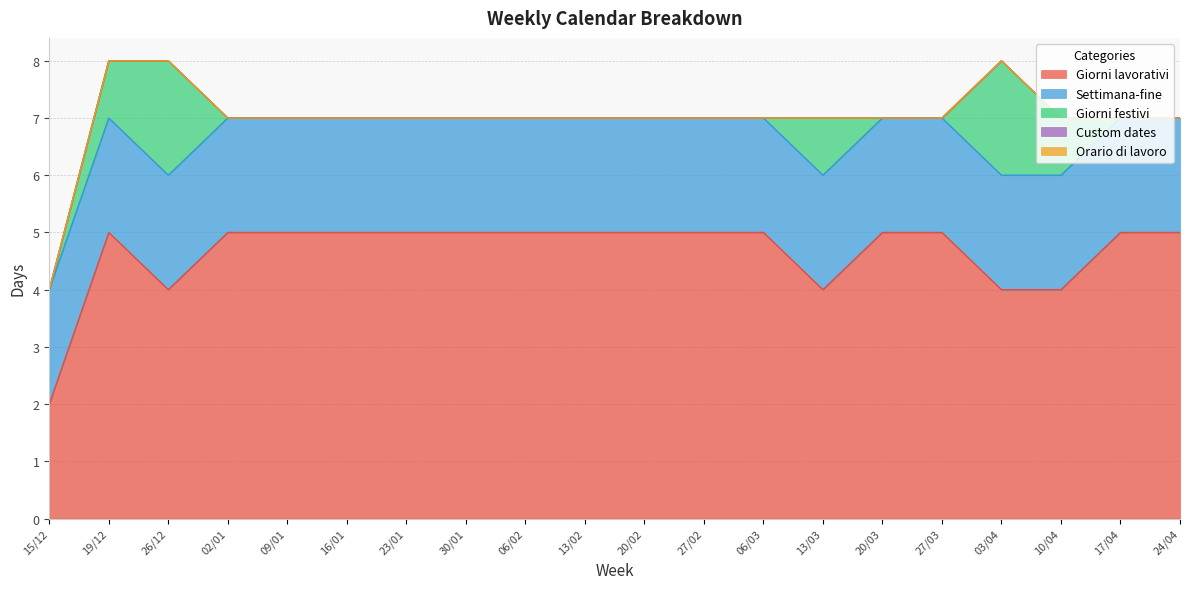

Which series has the largest range (max minus min)?

Giorni lavorativi